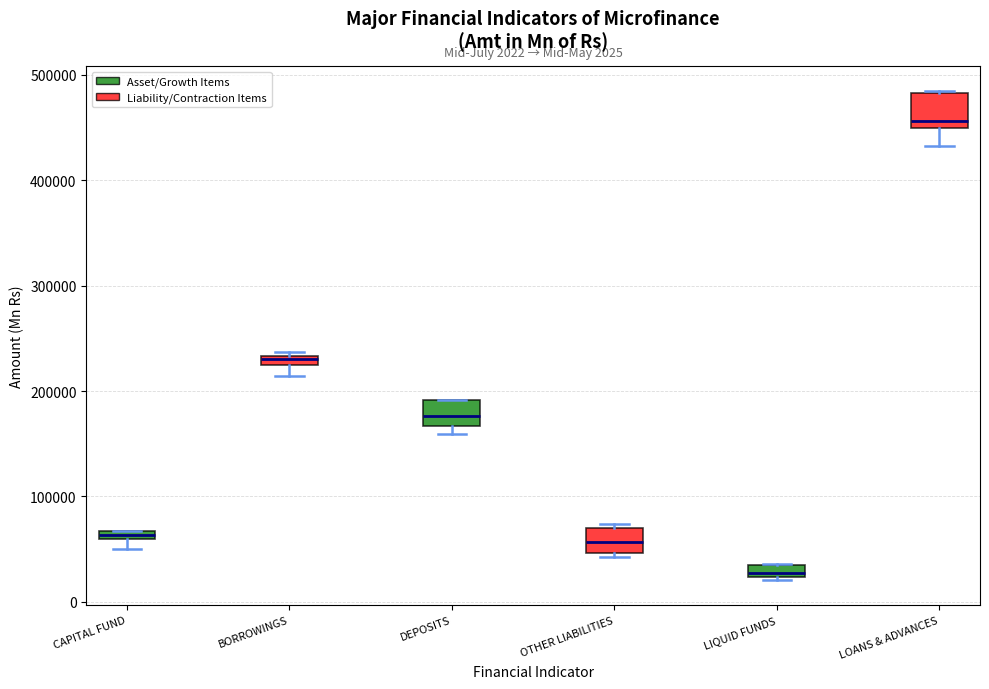

Which box's median line is the lowest?

LIQUID FUNDS